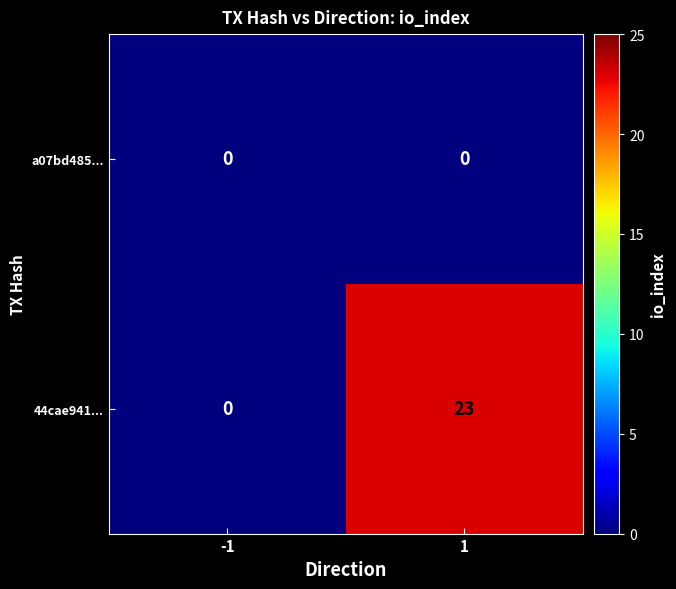

The a07bd485... series shows 0 at 1. True or false?

True